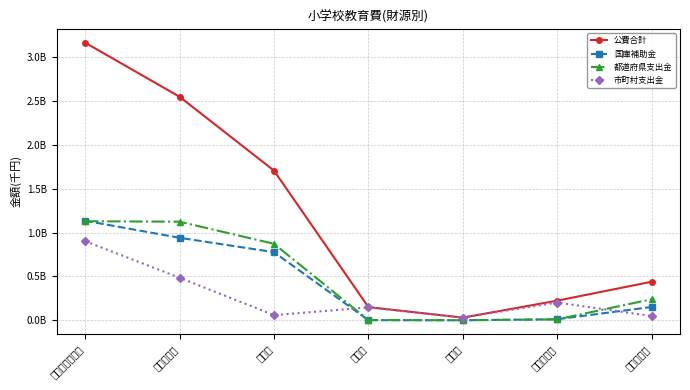

True or false: 都道府県支出金 has a value of 239854560 at 所定支払金.

True